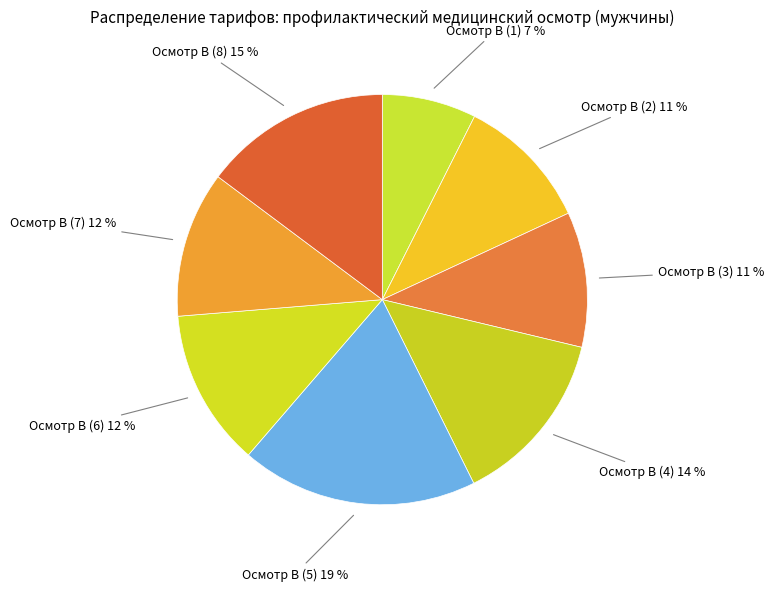

Count the number of slices in the pie.

8